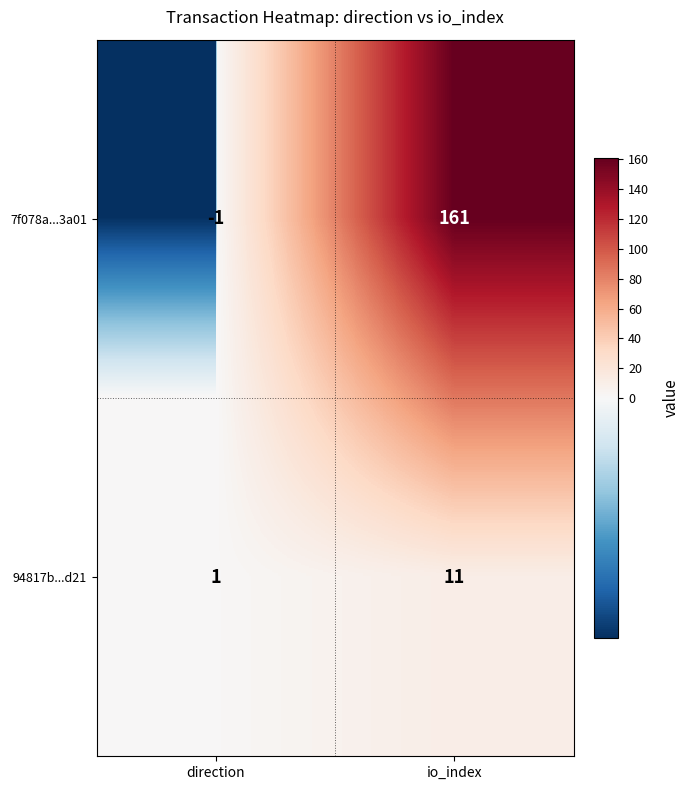

Reading left to right, what are all the values shown in this chart?

7f078a...3a01: -1	161
94817b...d21: 1	11